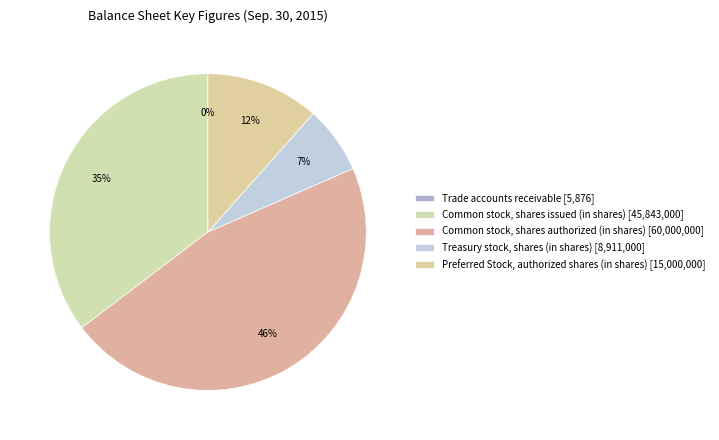

How many segments does this pie chart have?

5